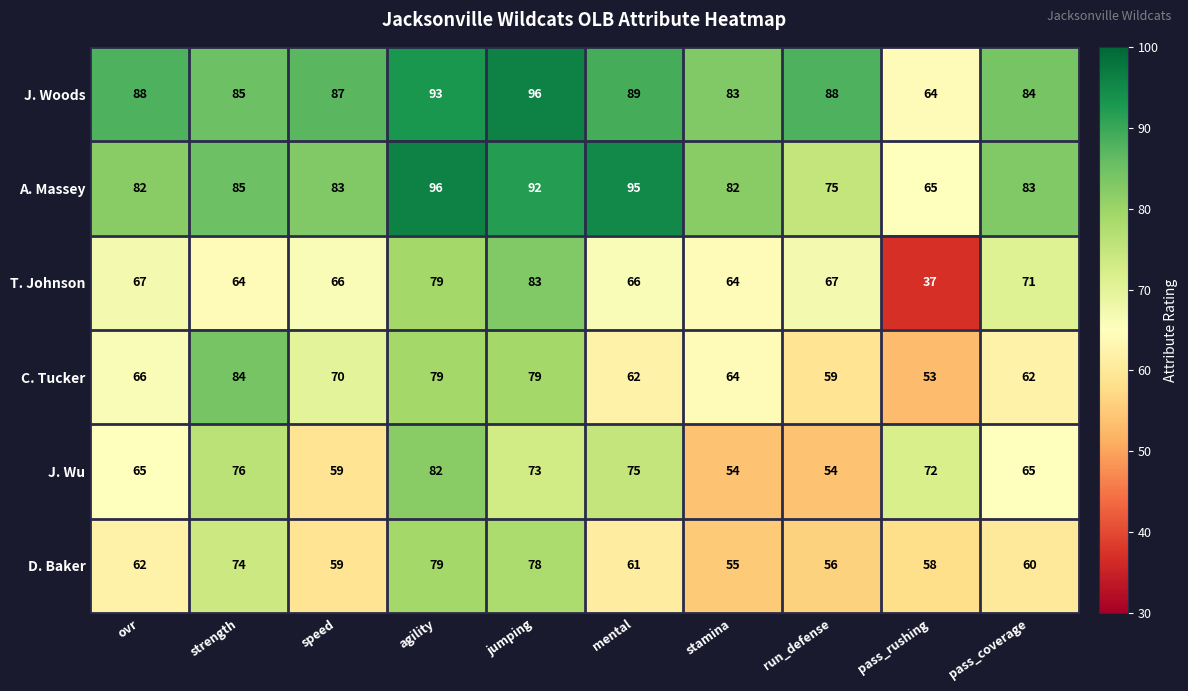

The A. Massey series shows 46 at stamina. True or false?

False